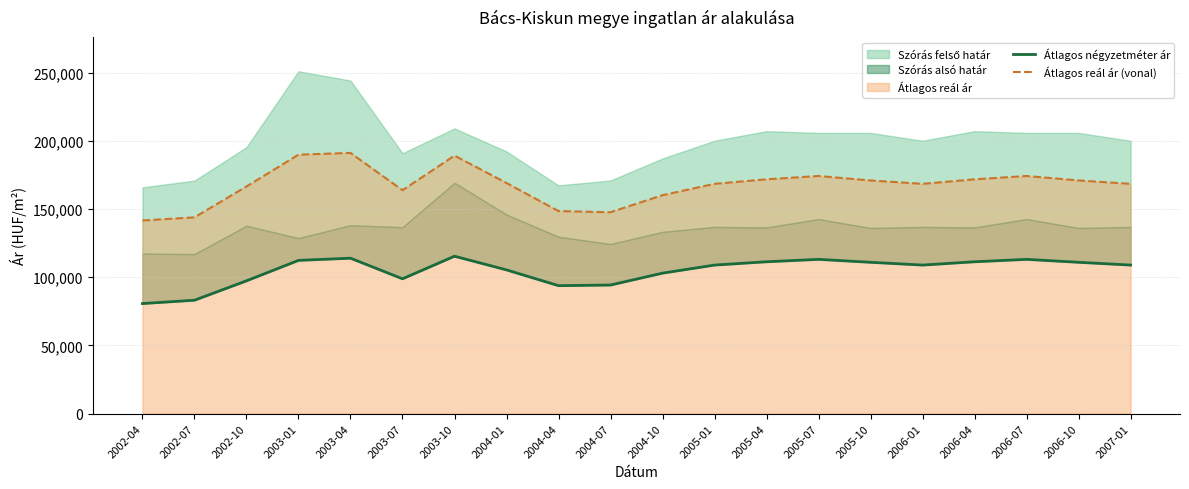

True or false: Átlagos reál ár (vonal) and Átlagos négyzetméter ár intersect in this chart.

False